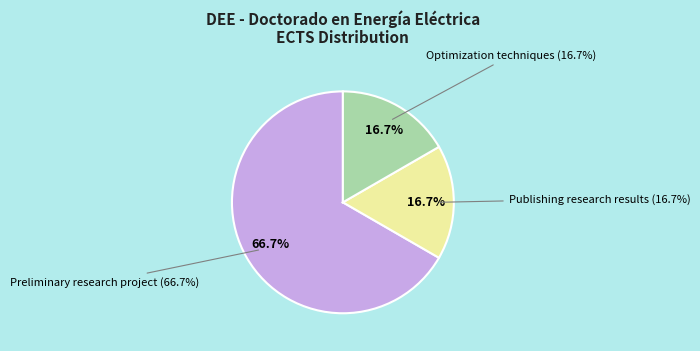

What percentage is the Optimization techniques slice, to the nearest percent?

17%